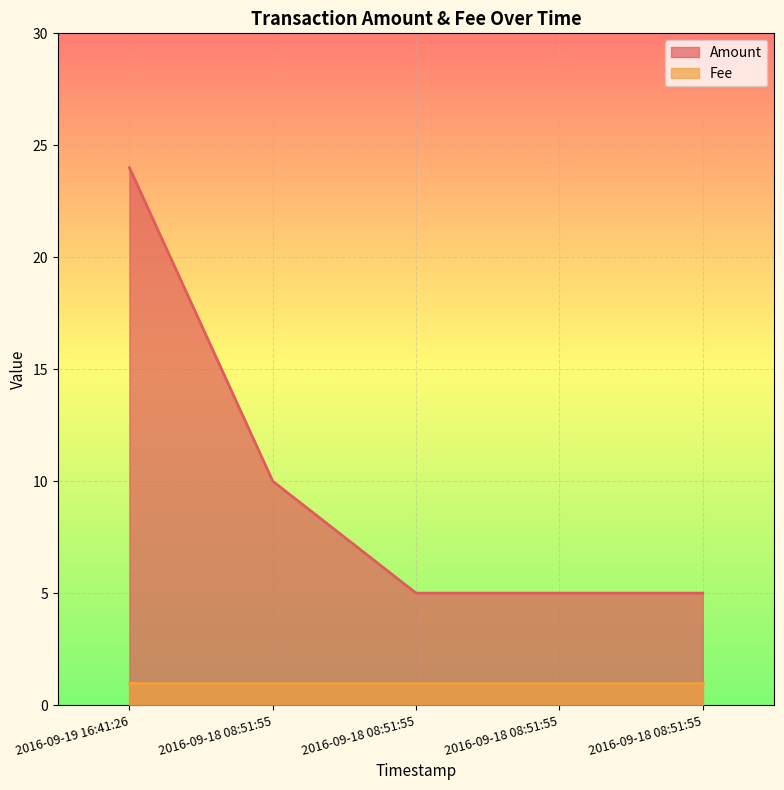

Where is the data nearest to the value 14?

2016-09-18 08:51:55